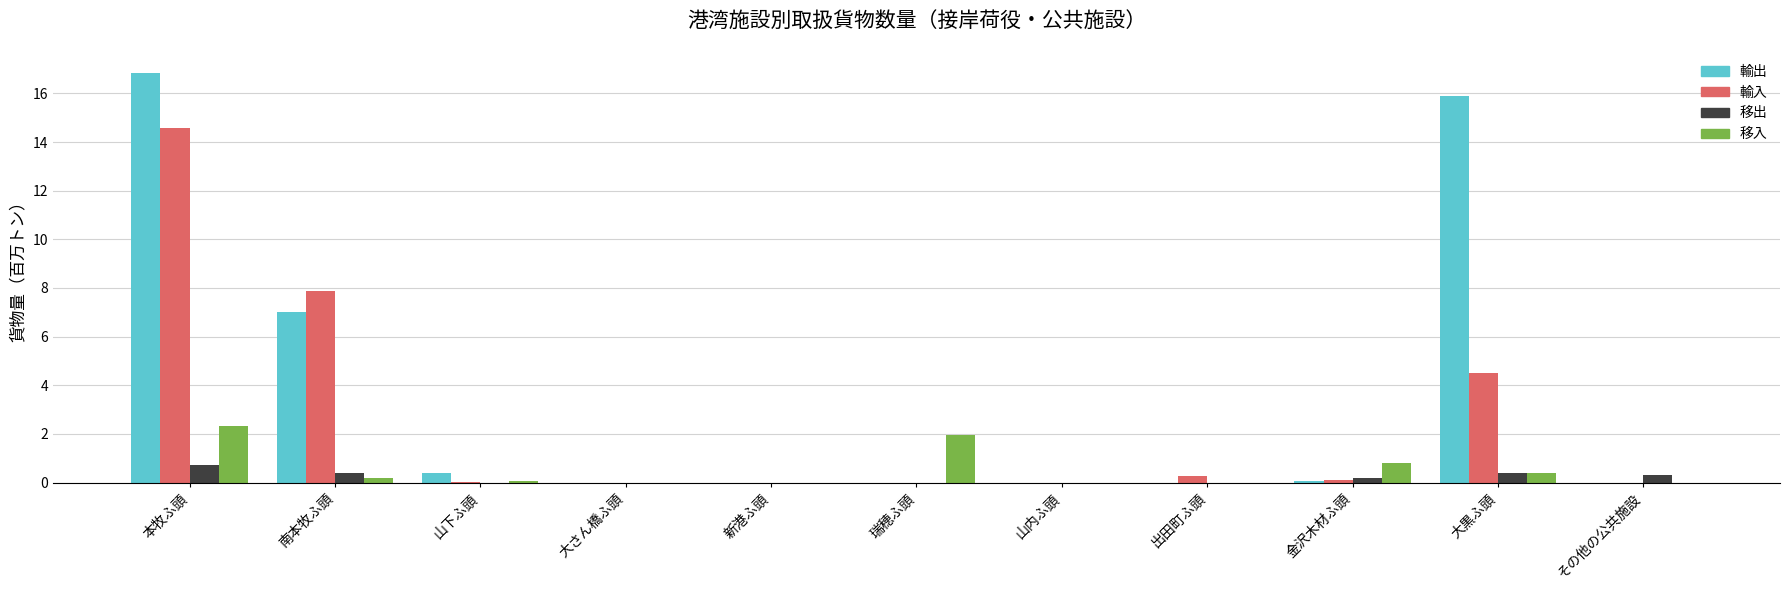

Are the bars grouped side by side (vs. stacked)?

Yes